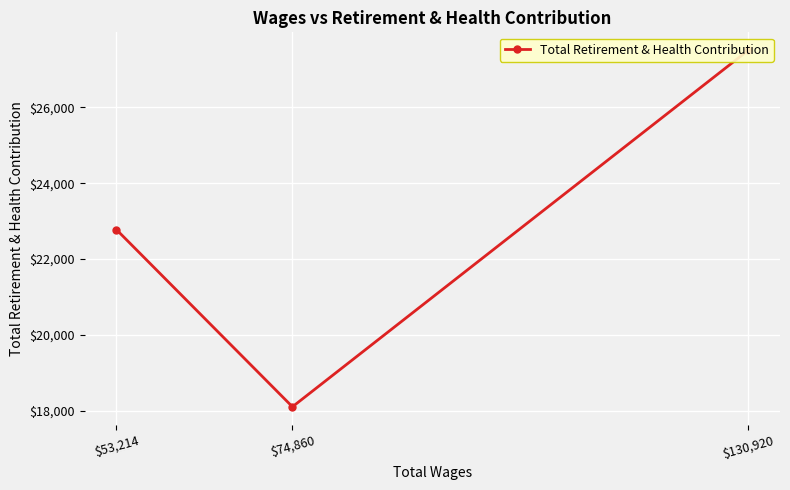

Where is the data nearest to the value 22807?

$53,214